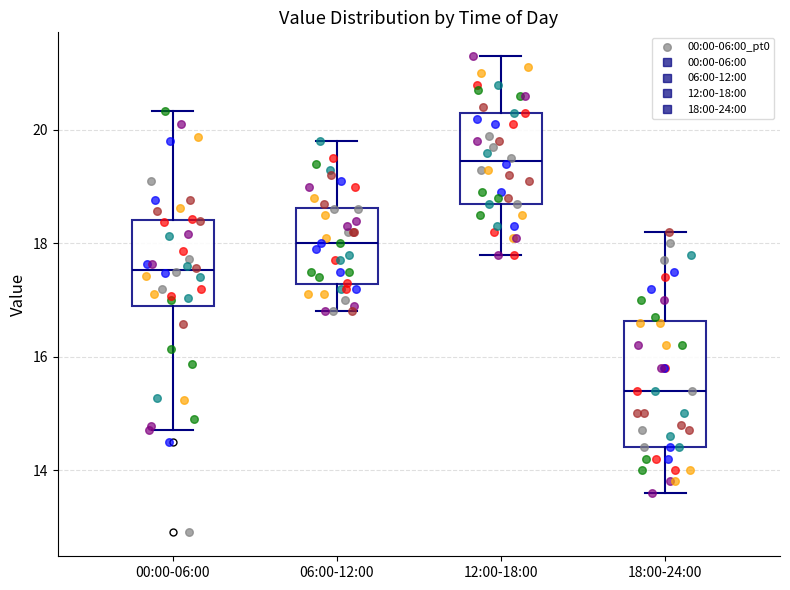

Reading left to right, read every box against the y-axis: the position of its median line, the range the box covers, and the ends of its whiskers. The values are not printed on the chart, so give them approximately, as read against the axis.

00:00-06:00: median 17.6, box 16.8 to 18.4, whiskers 14.8 to 20.4
06:00-12:00: median 18.0, box 17.2 to 18.6, whiskers 16.8 to 19.8
12:00-18:00: median 19.4, box 18.8 to 20.4, whiskers 17.8 to 21.4
18:00-24:00: median 15.4, box 14.4 to 16.6, whiskers 13.6 to 18.2